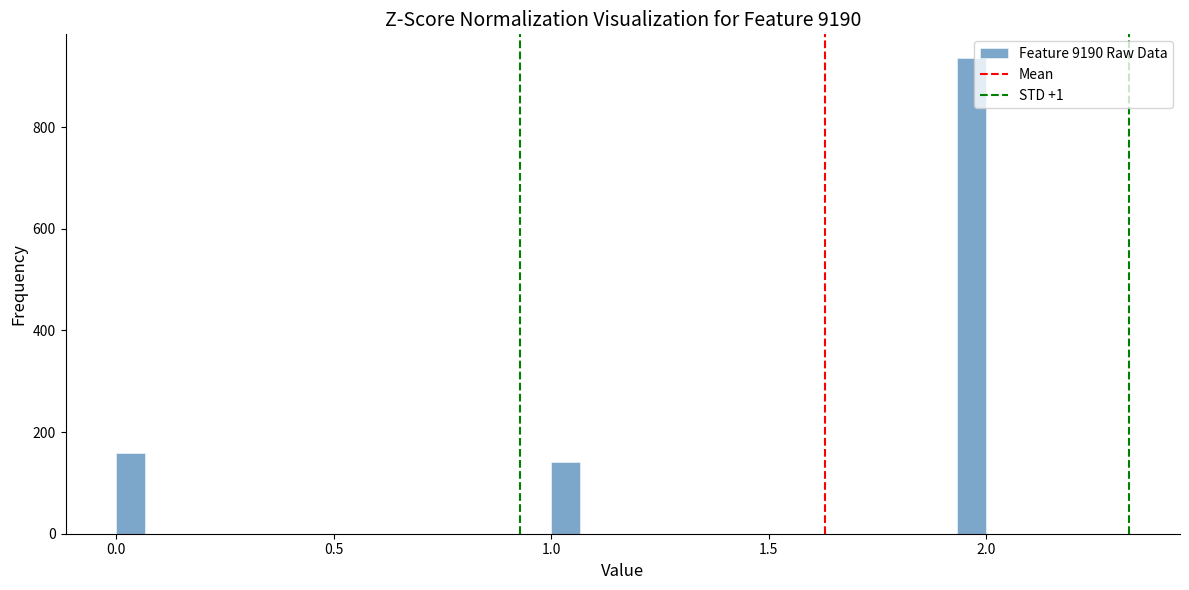

Read against the x-axis, roughly where is the centre of the tallest bar?

1.95